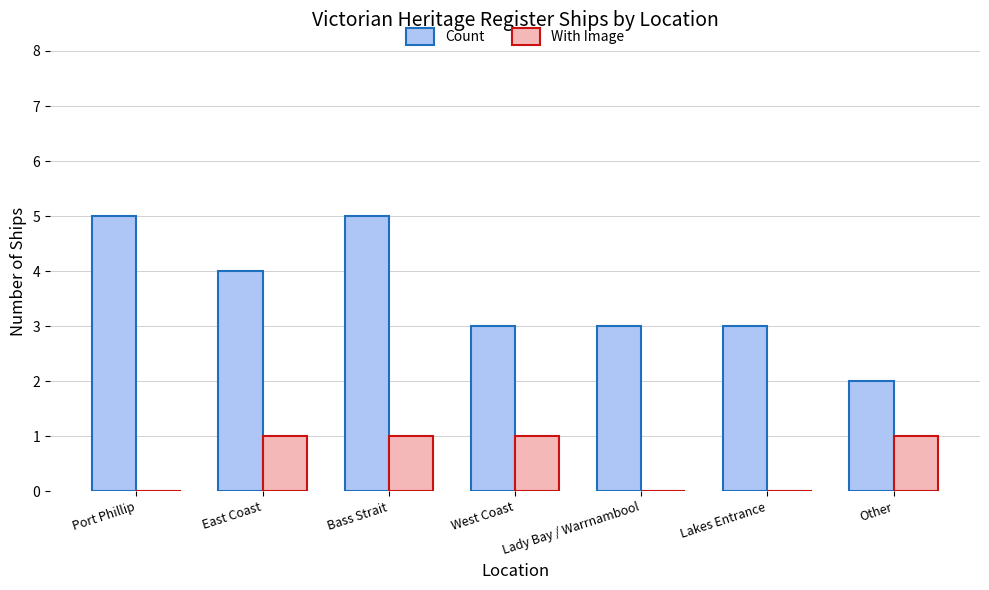

What is the sum of all With Image values?

4